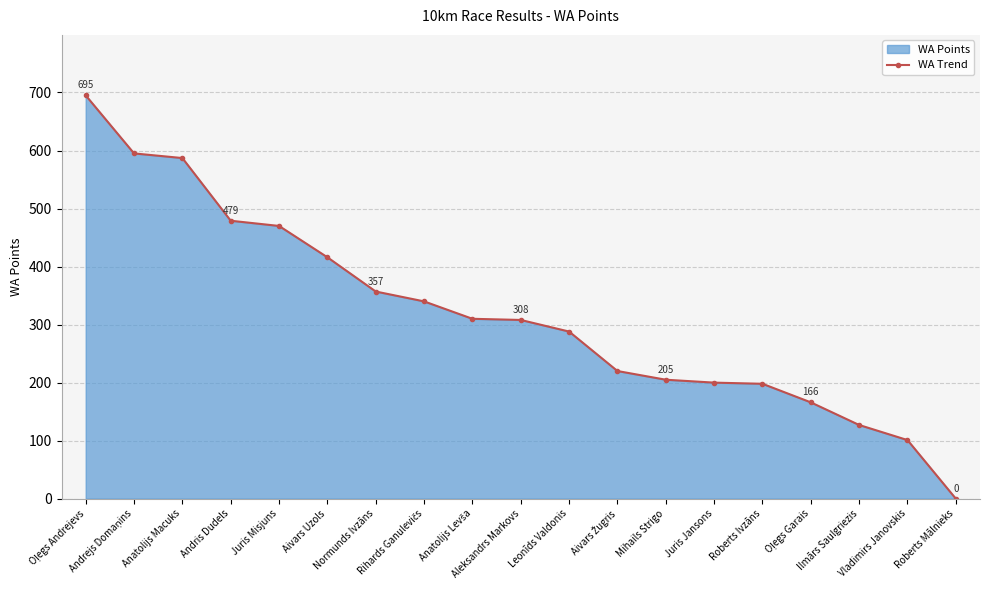

Read the value at Oļegs Andrejevs, to the nearest 100.

700